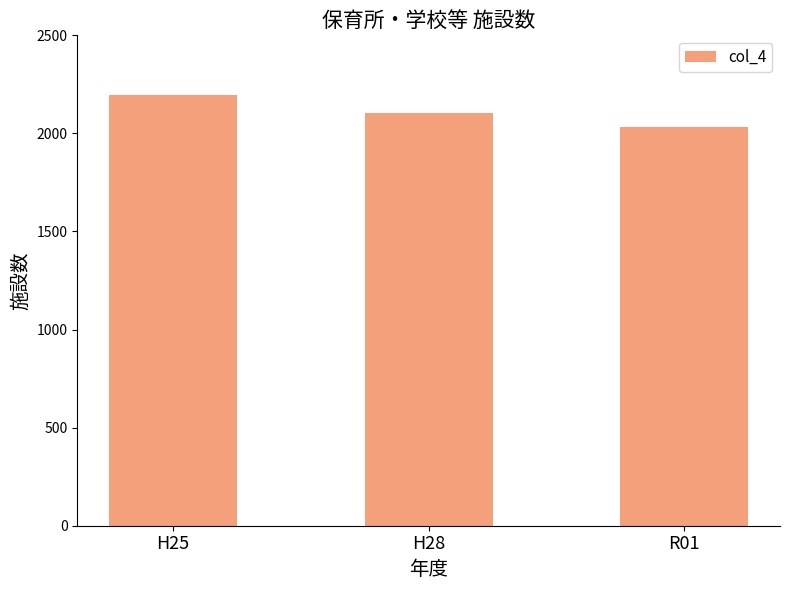

How many bars are there in total?

3